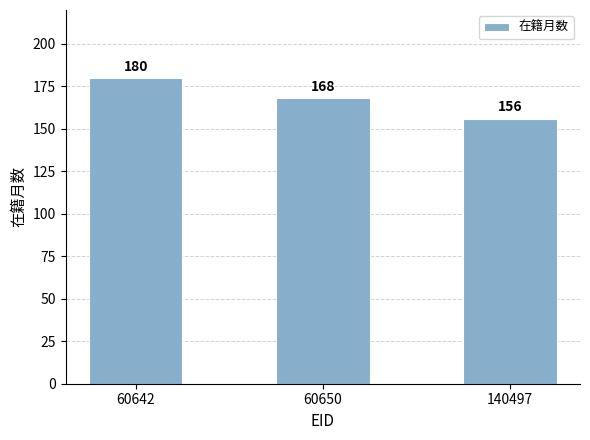

At which label does the data first exceed 168?

60642